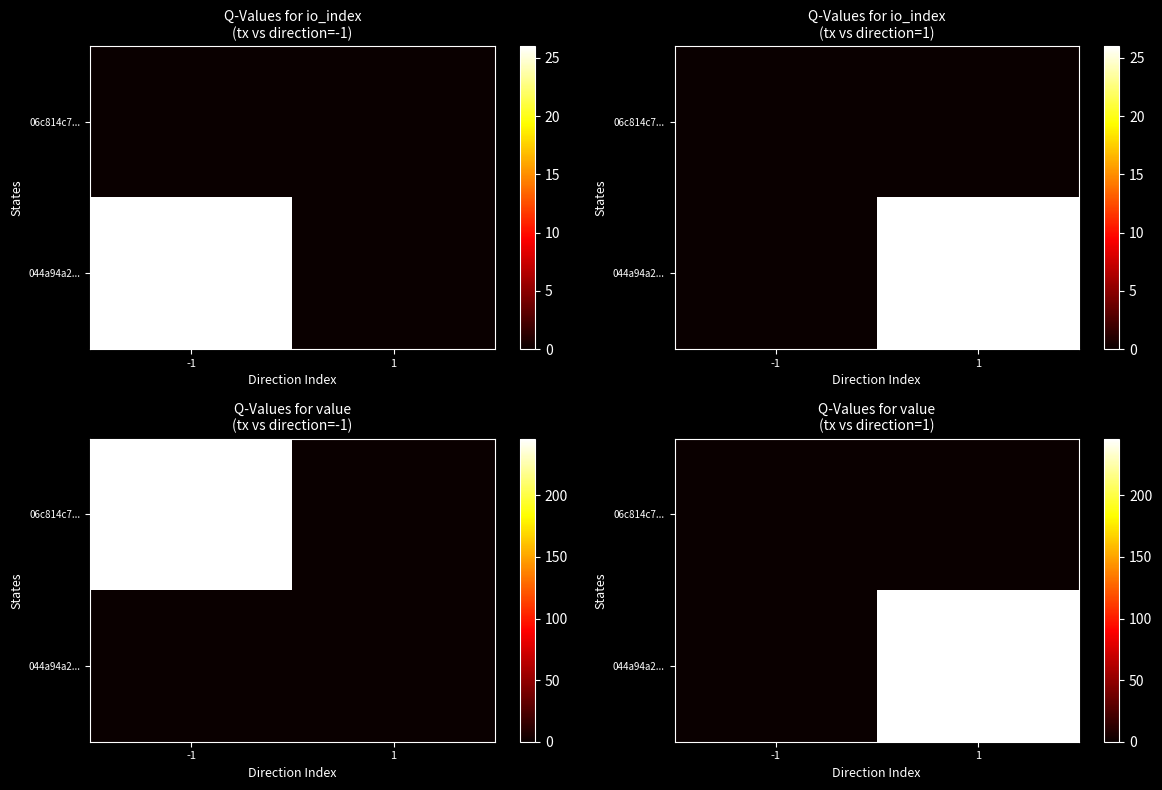

Which label corresponds to the largest value in the chart?

1